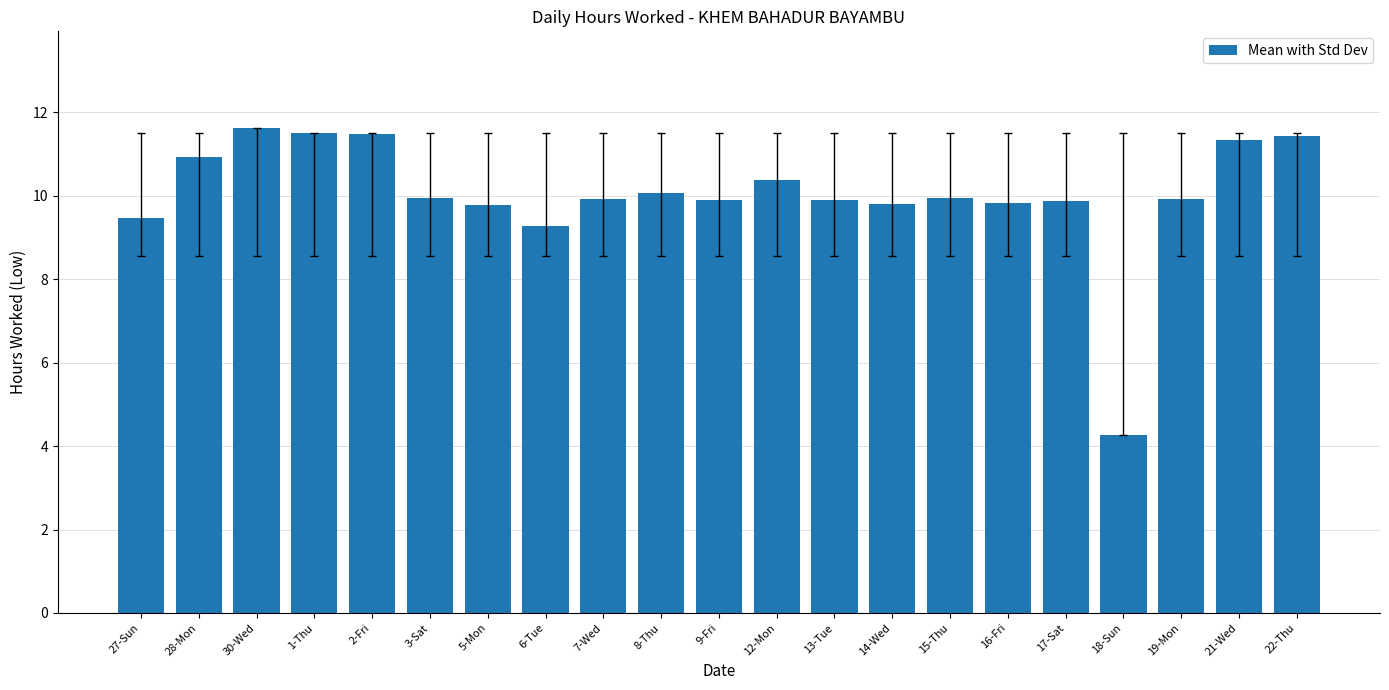

What is the smallest value displayed?

4.3